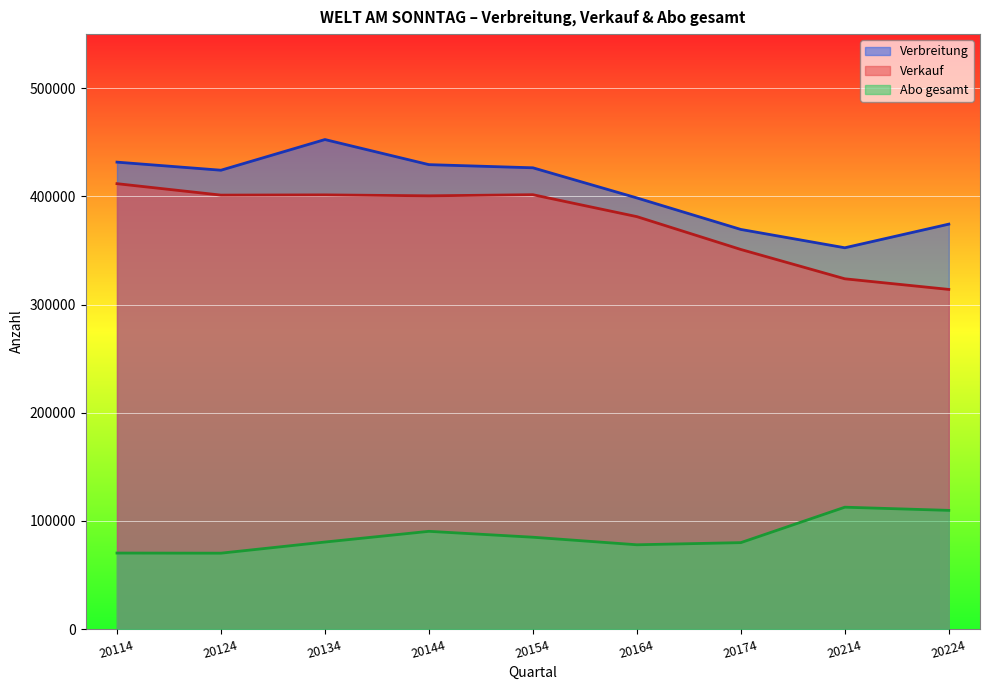

What is the maximum value for Abo gesamt?

112693